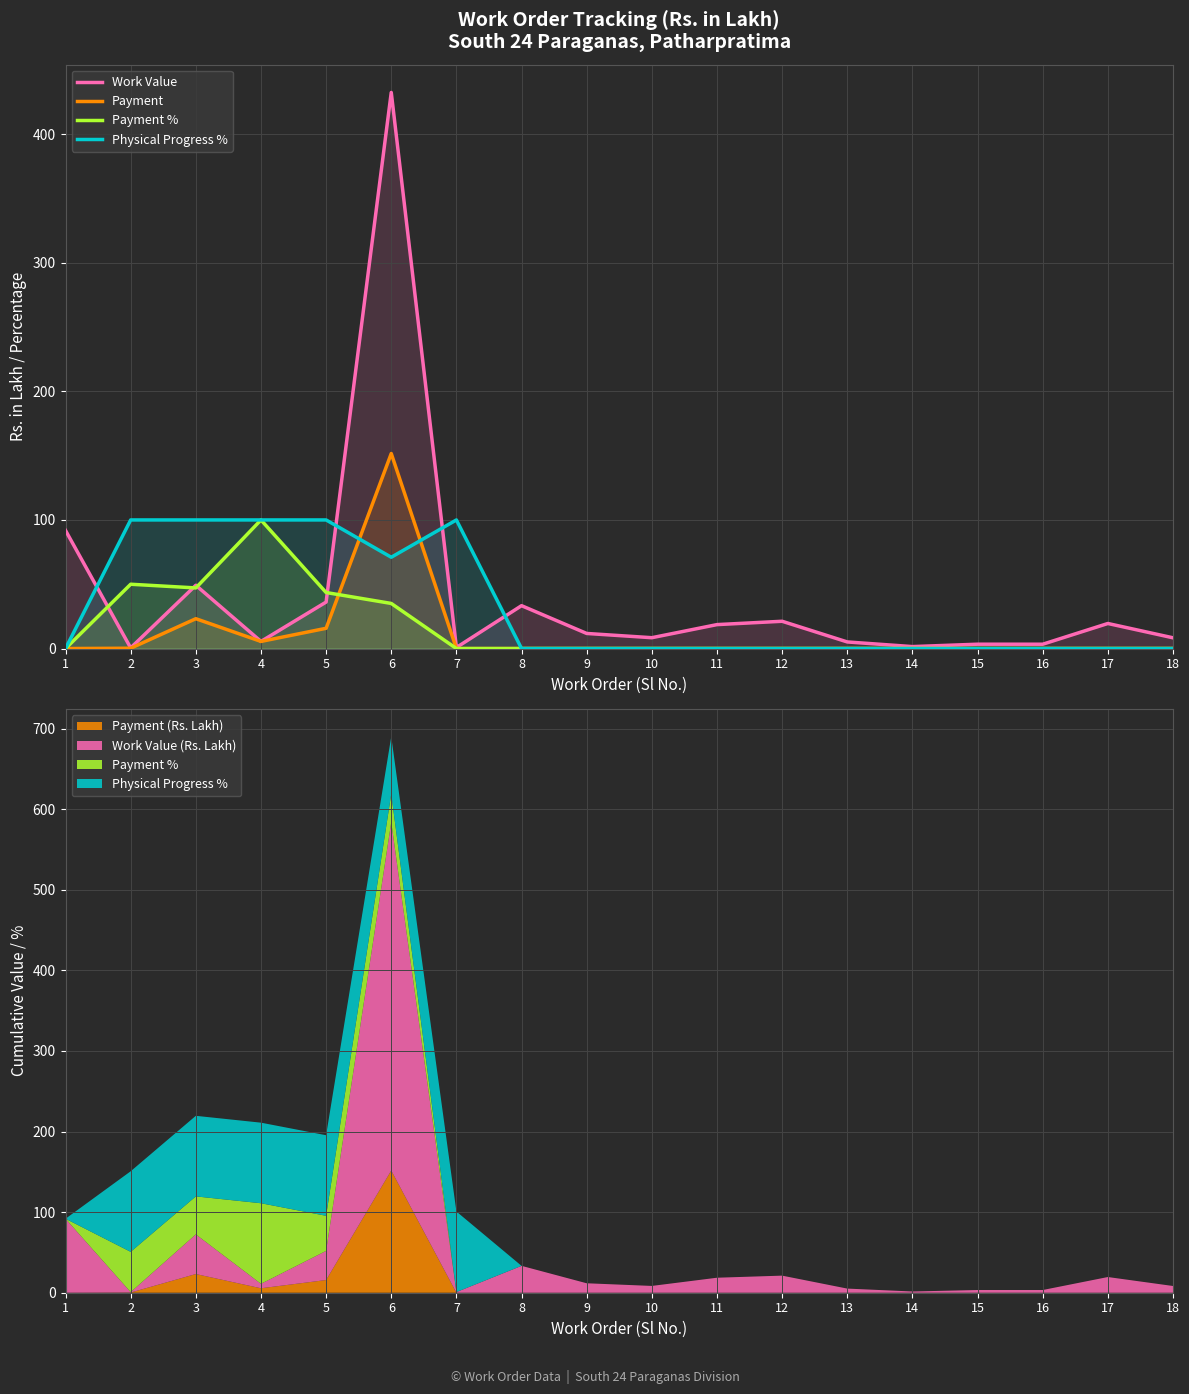

Where is Work Value nearest to the value 216?

1